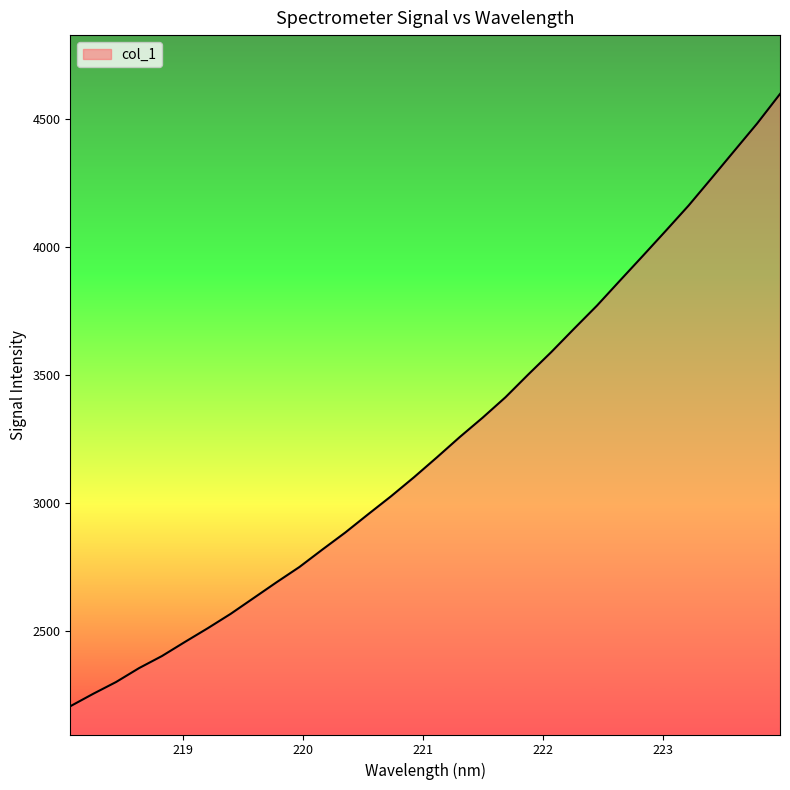

How many lines are shown in the chart?

1